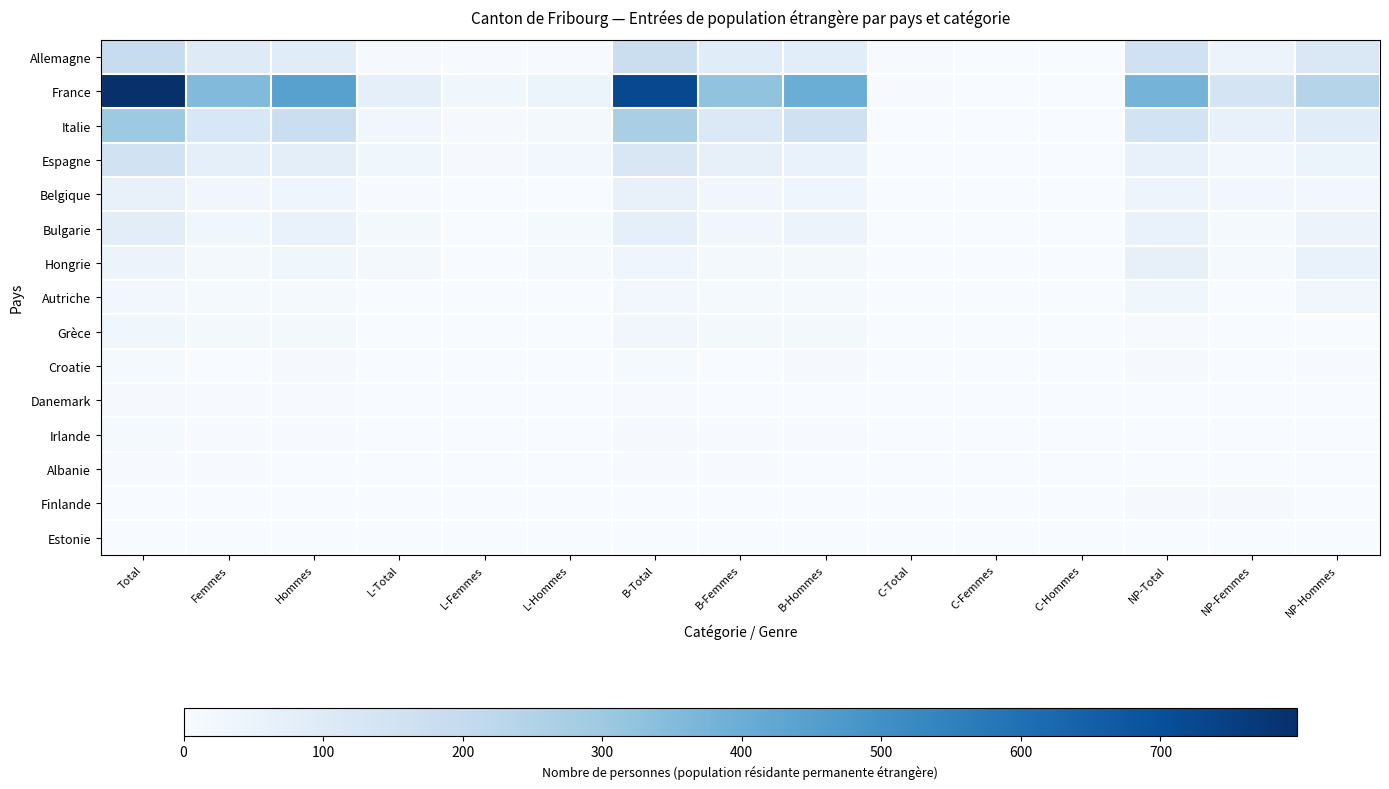

Which series has the largest range (max minus min)?

France